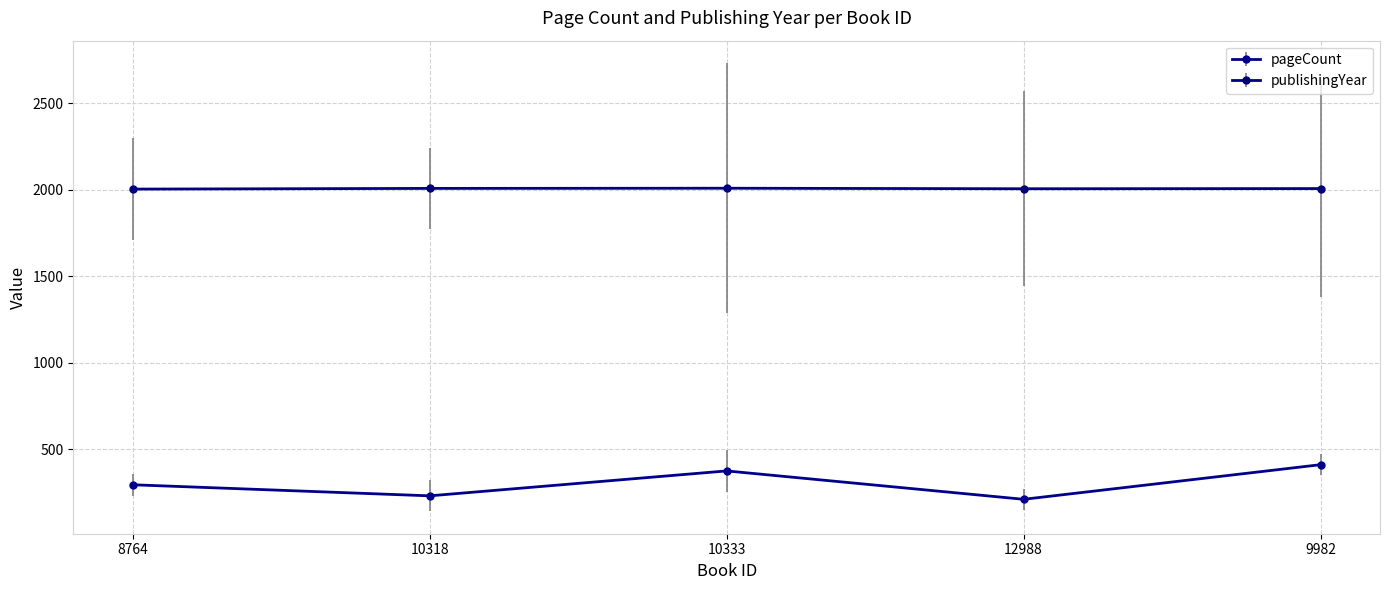

What is the smallest value displayed?

212